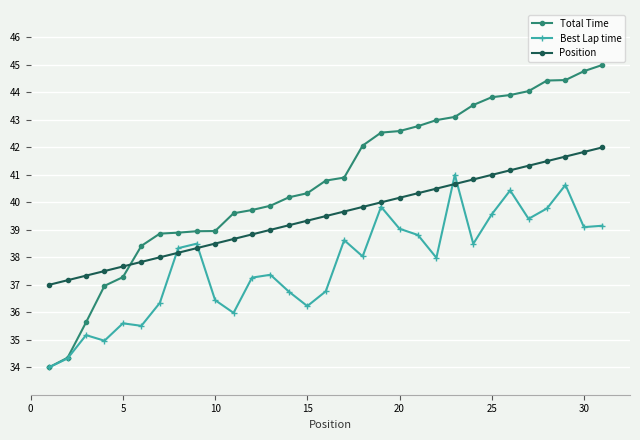

Which series has the largest total across all categories?

Total Time